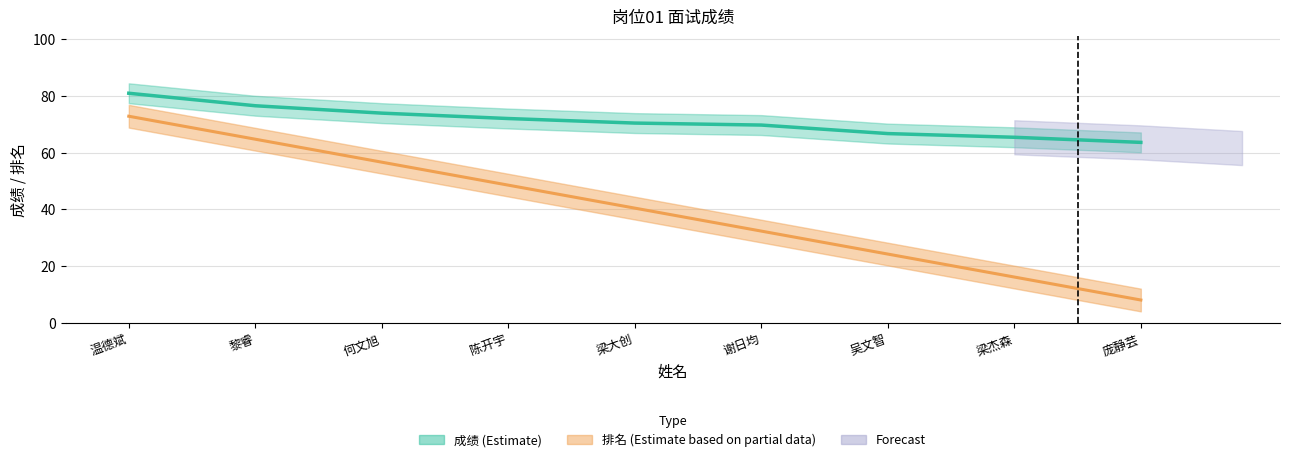

Does the chart have visible grid lines?

Yes